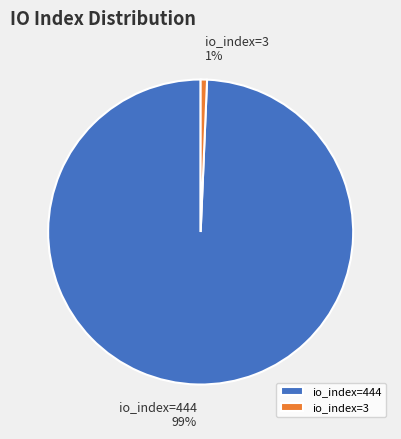

Does io_index=444 account for over 50% of the chart?

Yes